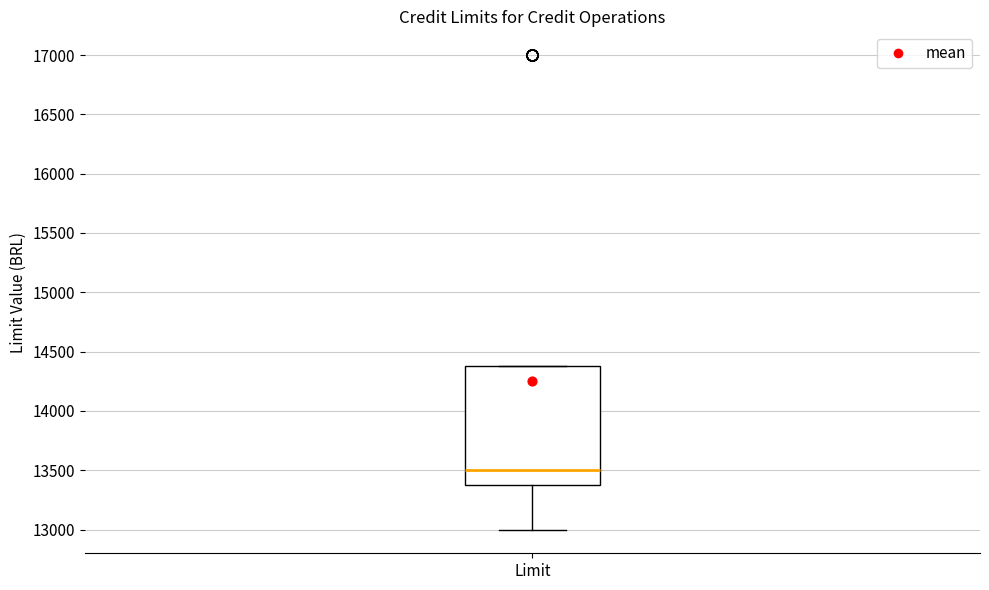

Read this box plot against the y-axis: the position of the median line, the range covered by the box, and the ends of both whiskers. The values are not printed on the chart, so give them approximately, as read against the axis.

median 13500, box 13400 to 14400, whiskers 13000 to 14400